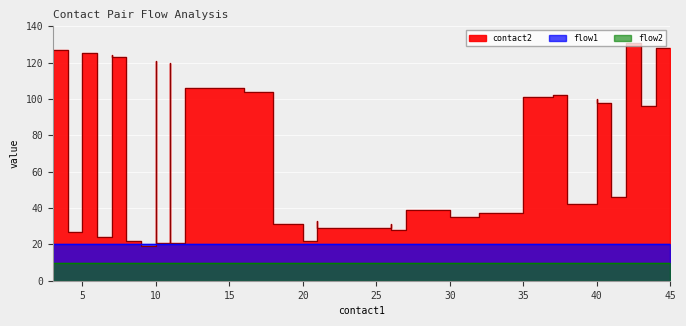

What is the difference between the maximum and minimum values in the contact2 series?

112